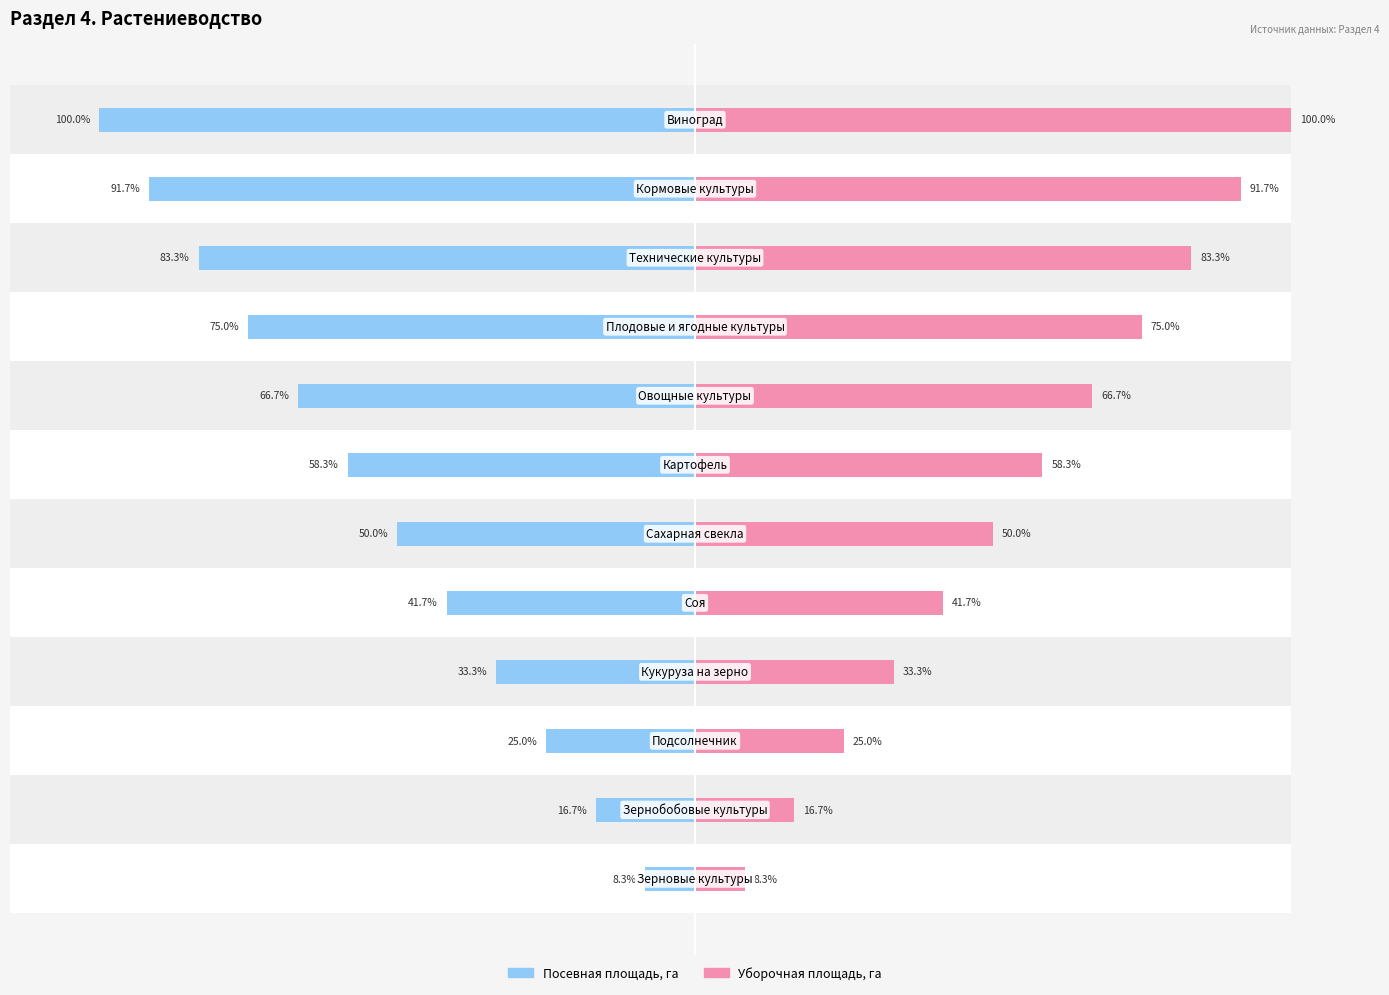

How many data points in Посевная площадь, га are less than -50?

6